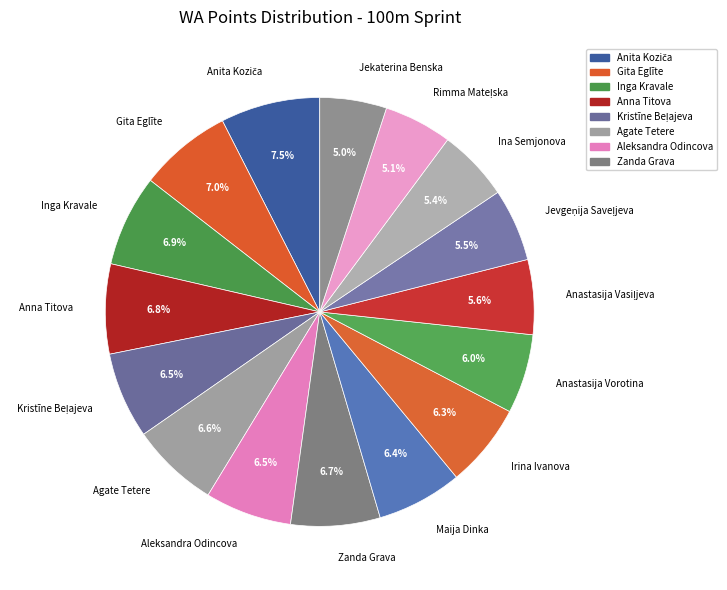

What is the ratio of the value at Irina Ivanova to the value at Anna Titova?

0.9